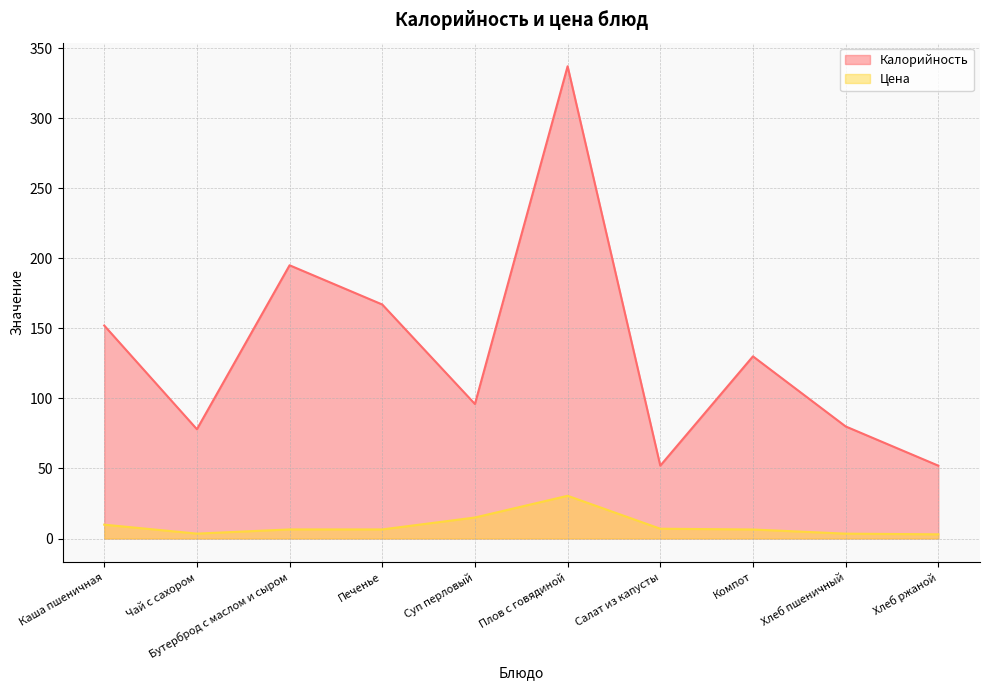

List the labels in order of Калорийность value, largest first.

Плов с говядиной, Бутерброд с маслом и сыром, Печенье, Каша пшеничная, Компот, Суп перловый, Хлеб пшеничный, Чай с сахором, Салат из капусты, Хлеб ржаной